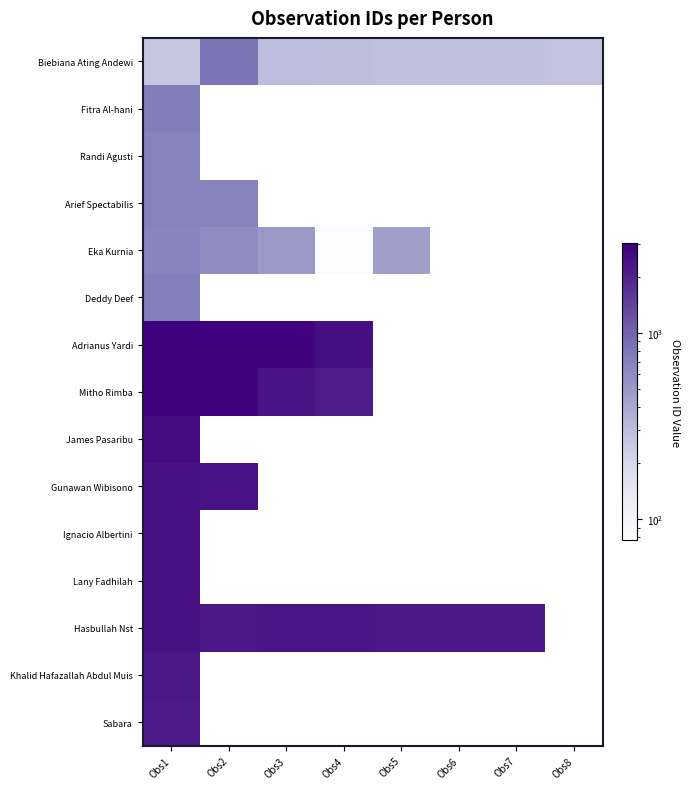

The value of Biebiana Ating Andewi at Obs3 is 442.7. True or false?

False